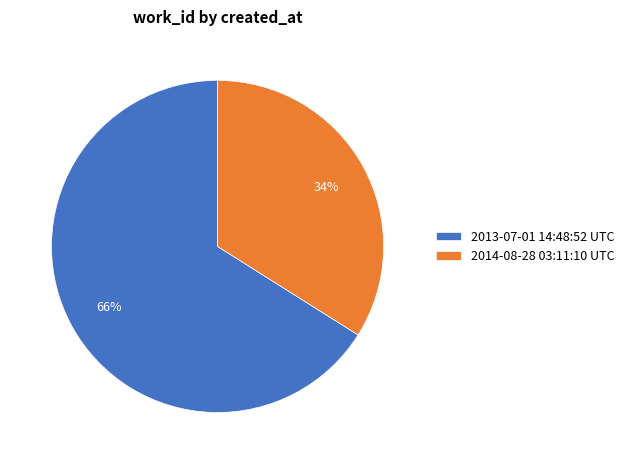

Is it true that 2013-07-01 14:48:52 UTC is 66% of the pie?

True